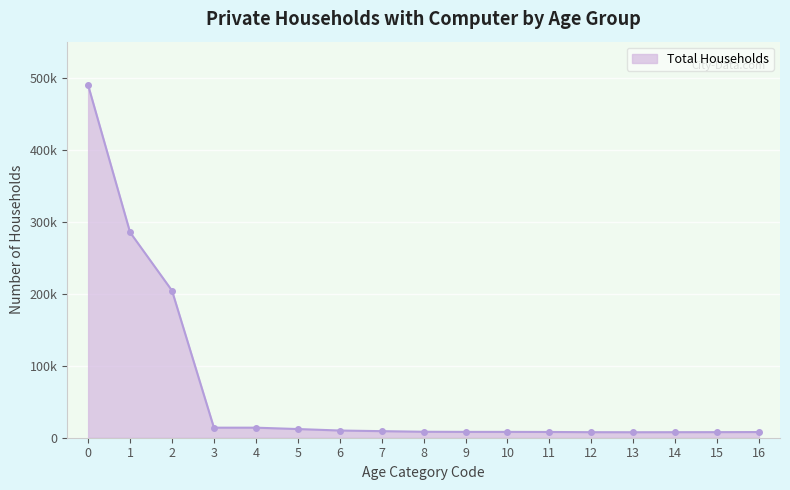

Rank the categories by value from lowest to highest.

13, 14, 12, 15, 16, 11, 10, 9, 8, 7, 6, 5, 3, 4, 2, 1, 0